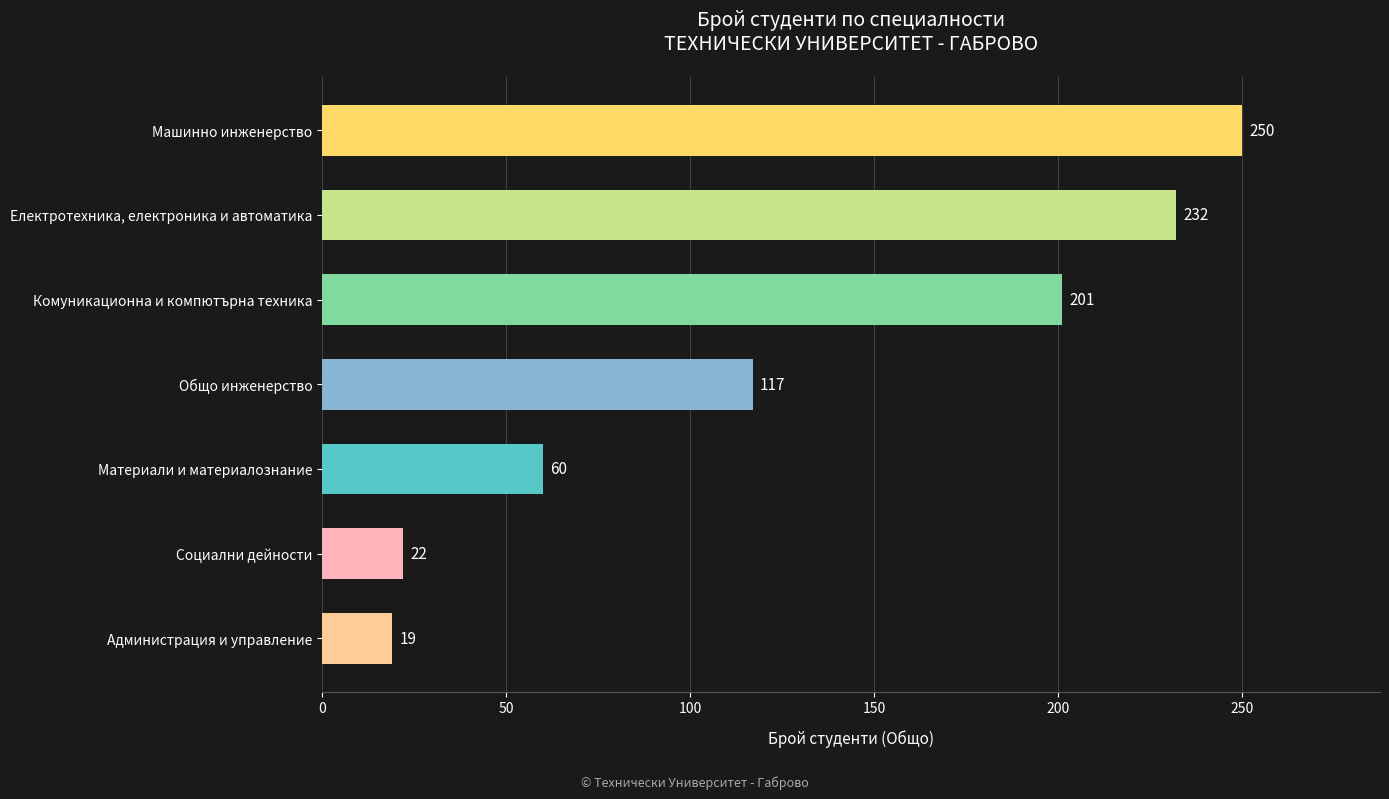

How many values are below 117?

3